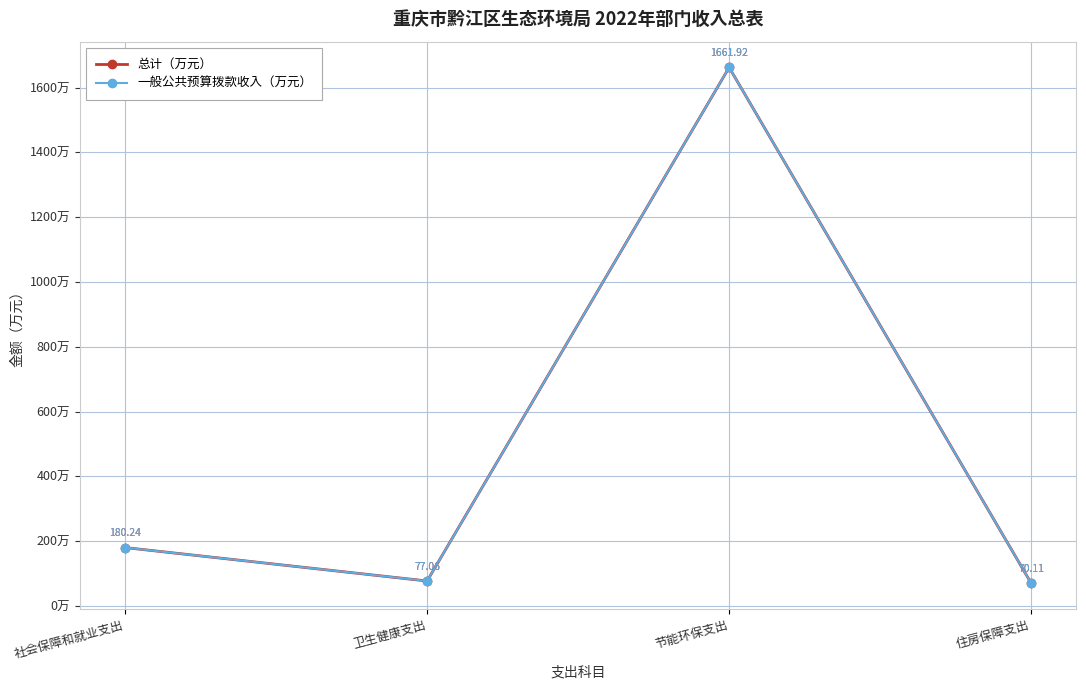

True or false: 总计（万元） has more than 2 points higher than both neighbors.

False